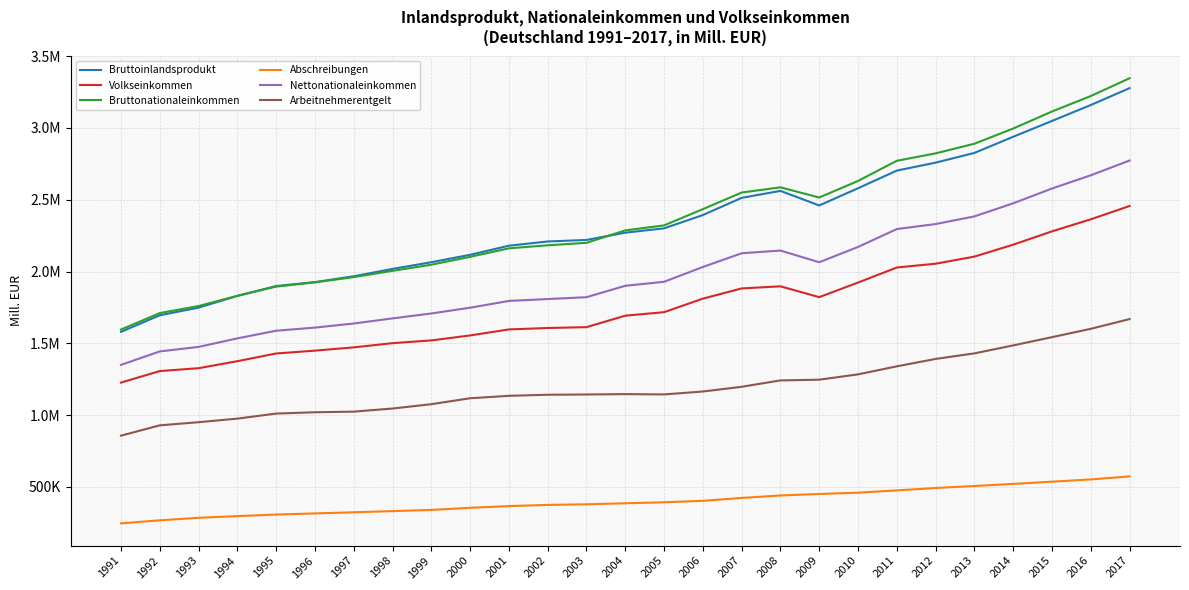

True or false: Abschreibungen and Nettonationaleinkommen cross at least once.

False